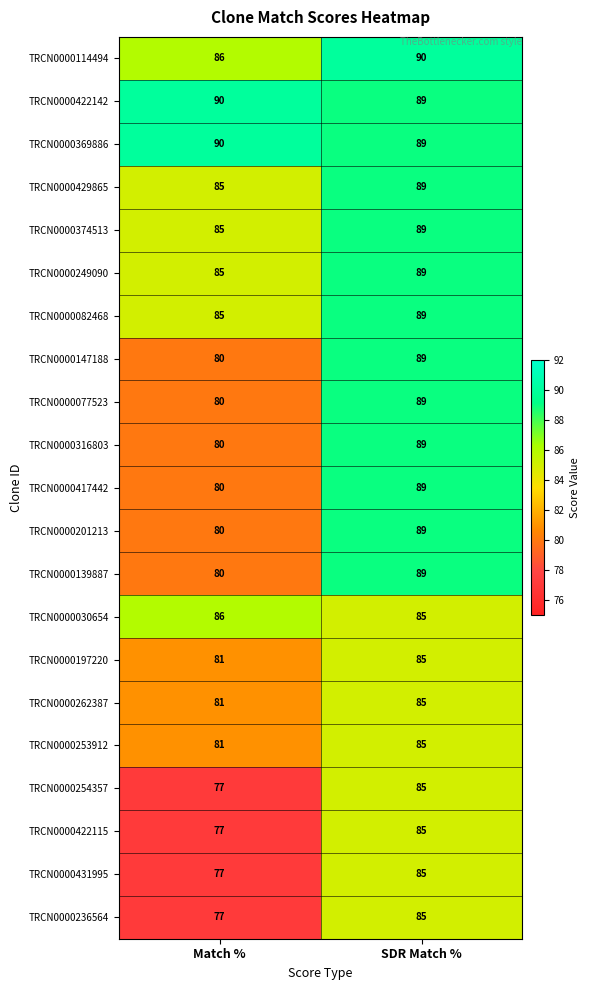

What is the difference between the highest and lowest values at SDR Match %?

5